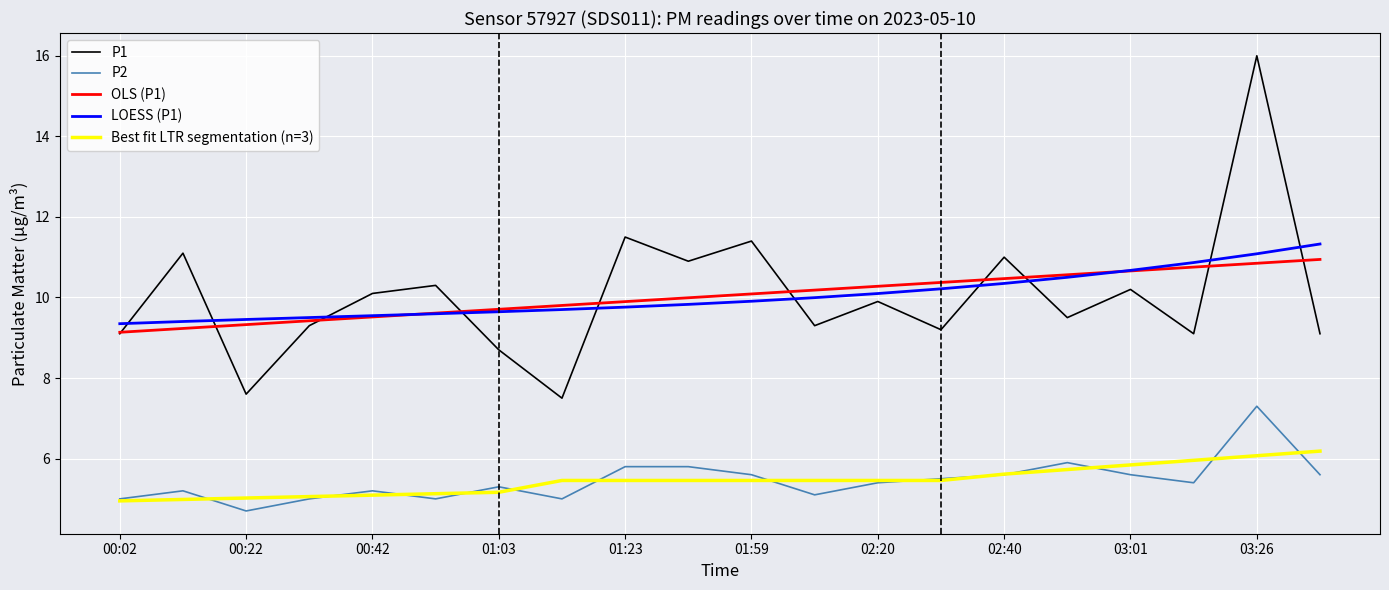

What is the minimum value for LOESS (P1)?

9.3